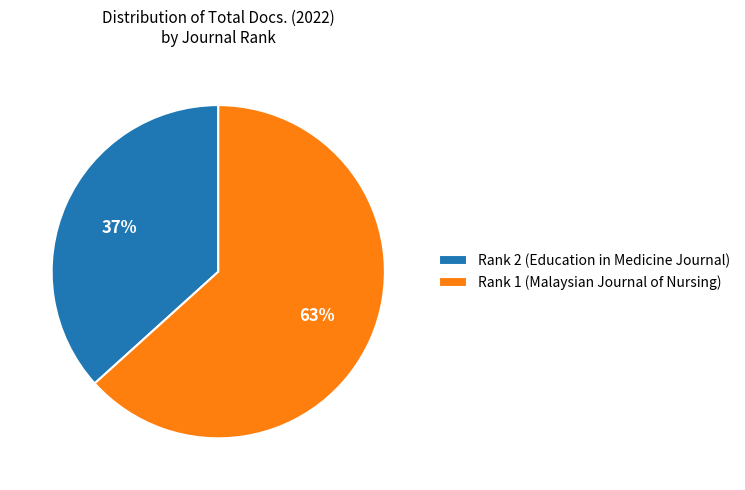

Which has a higher value, Rank 2 (Education in Medicine Journal) or Rank 1 (Malaysian Journal of Nursing)?

Rank 1 (Malaysian Journal of Nursing)